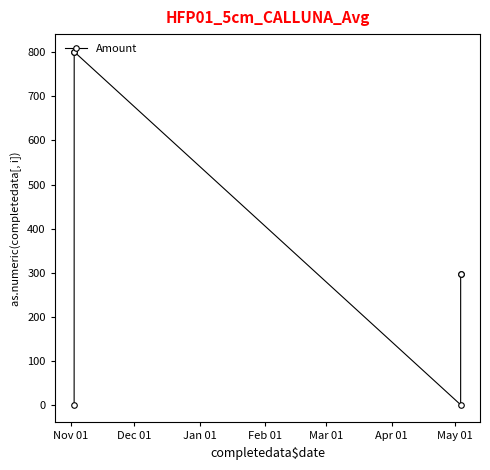

What is the maximum value shown in the chart?

800.9